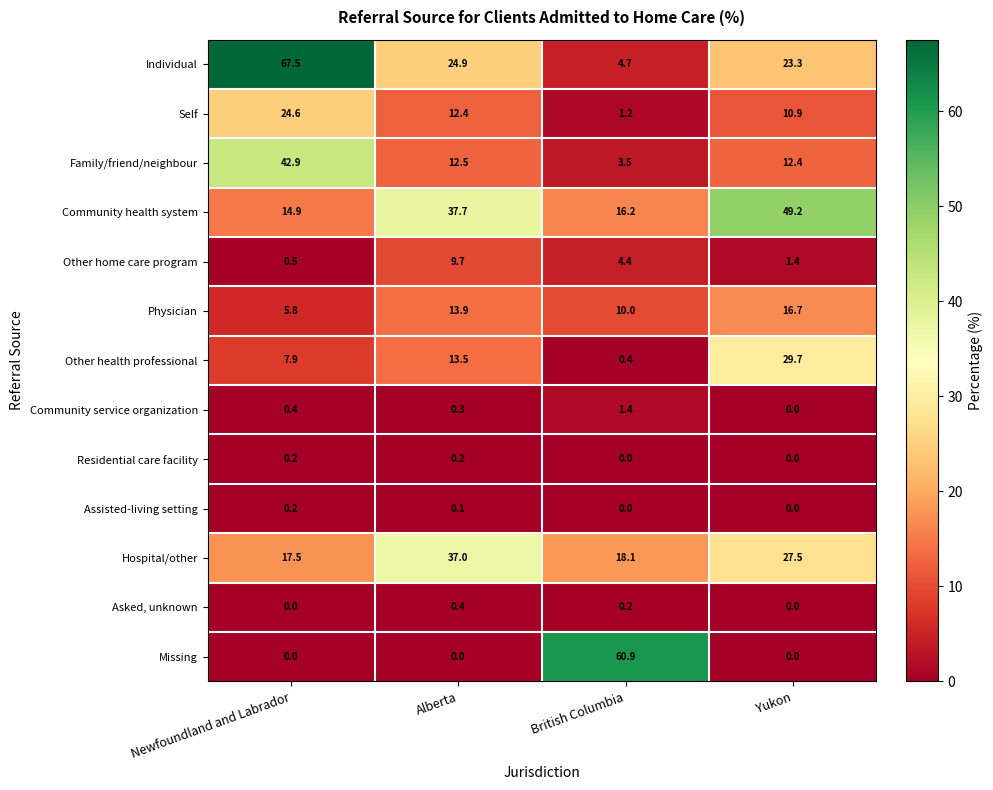

What is the spread (max minus min) of values at Newfoundland and Labrador?

67.5